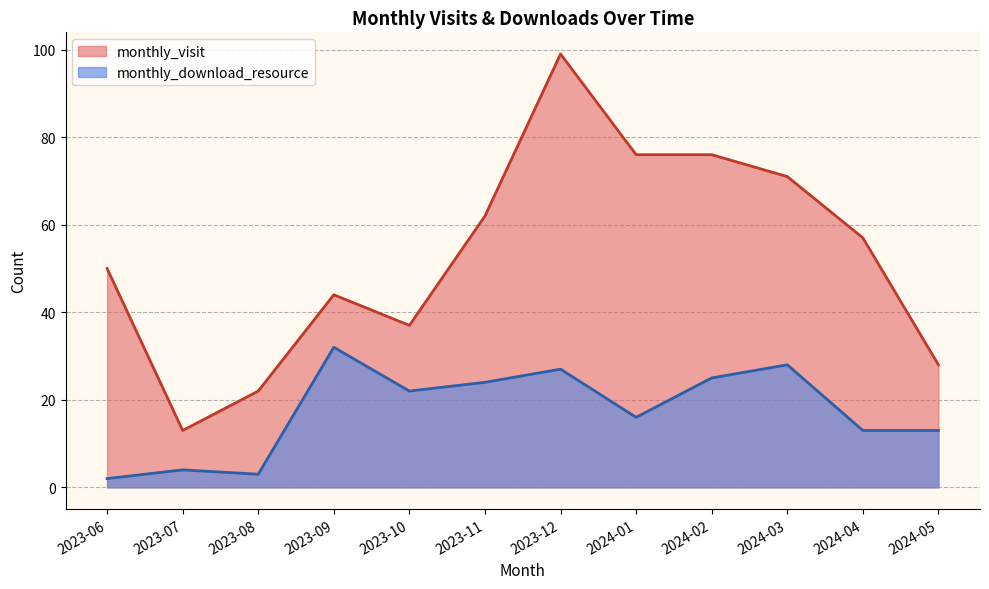

How many data points does each series have?

12